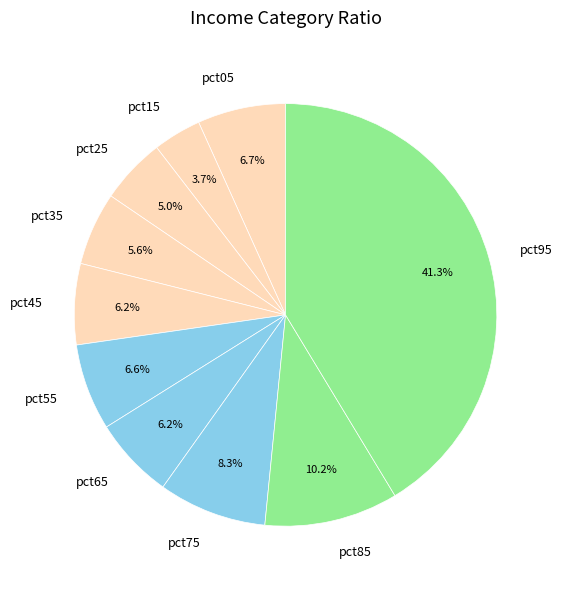

Is it true that pct95 is 55% of the pie?

False